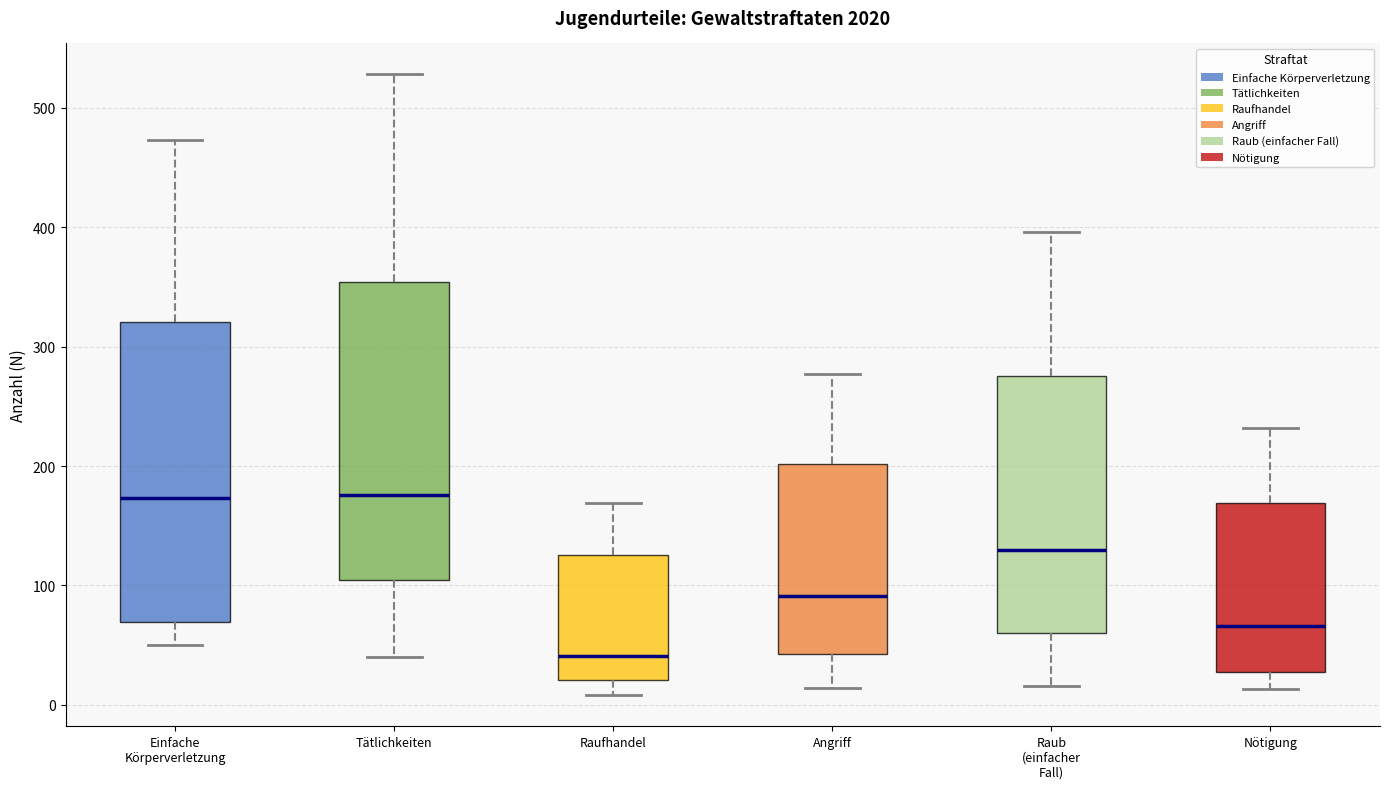

Reading left to right, transcribe this box plot: for each box, give where its median line is, the range the box spans, and where its two whiskers end, as read against the y-axis. The values are not printed on the chart, so give them approximately, as read against the axis.

Einfache Körperverletzung: median 170, box 70 to 320, whiskers 50 to 470
Tätlichkeiten: median 180, box 100 to 350, whiskers 40 to 530
Raufhandel: median 40, box 20 to 130, whiskers 10 to 170
Angriff: median 90, box 40 to 200, whiskers 10 to 280
Raub (einfacher Fall): median 130, box 60 to 280, whiskers 20 to 400
Nötigung: median 70, box 30 to 170, whiskers 10 to 230